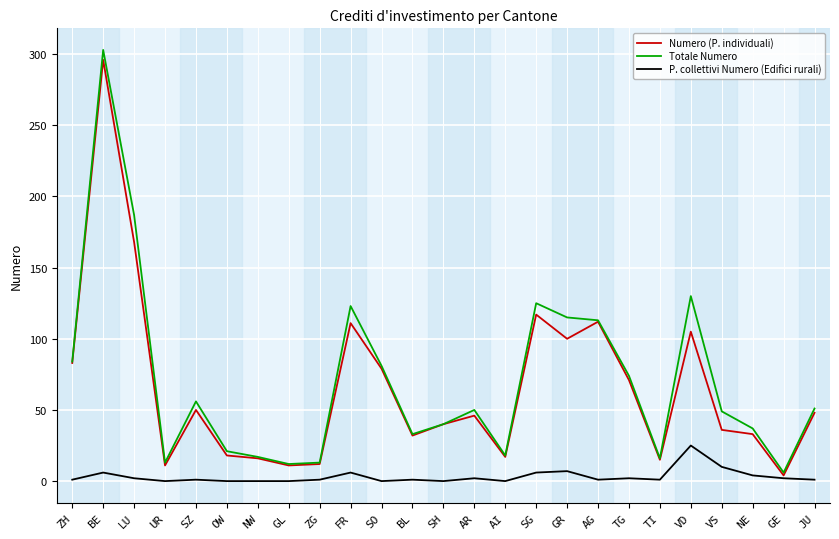

The Totale Numero series shows 65 at VS. True or false?

False